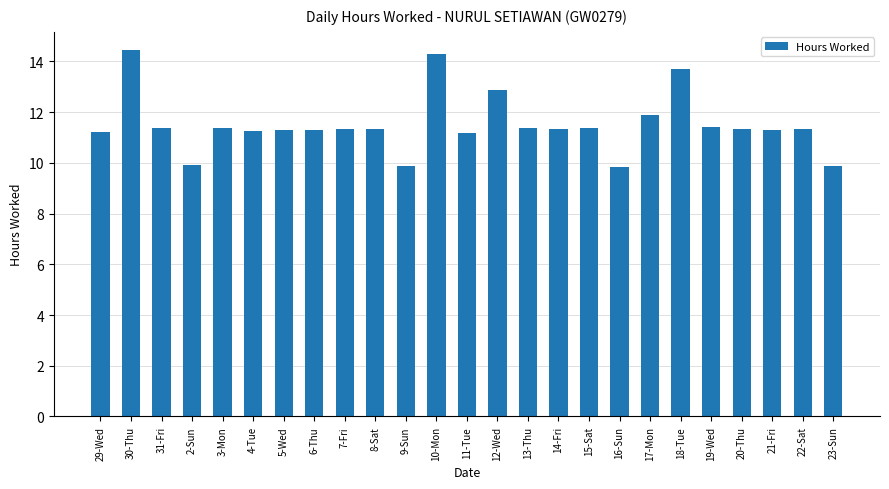

What is the label of the 1st bar from the left?

29-Wed